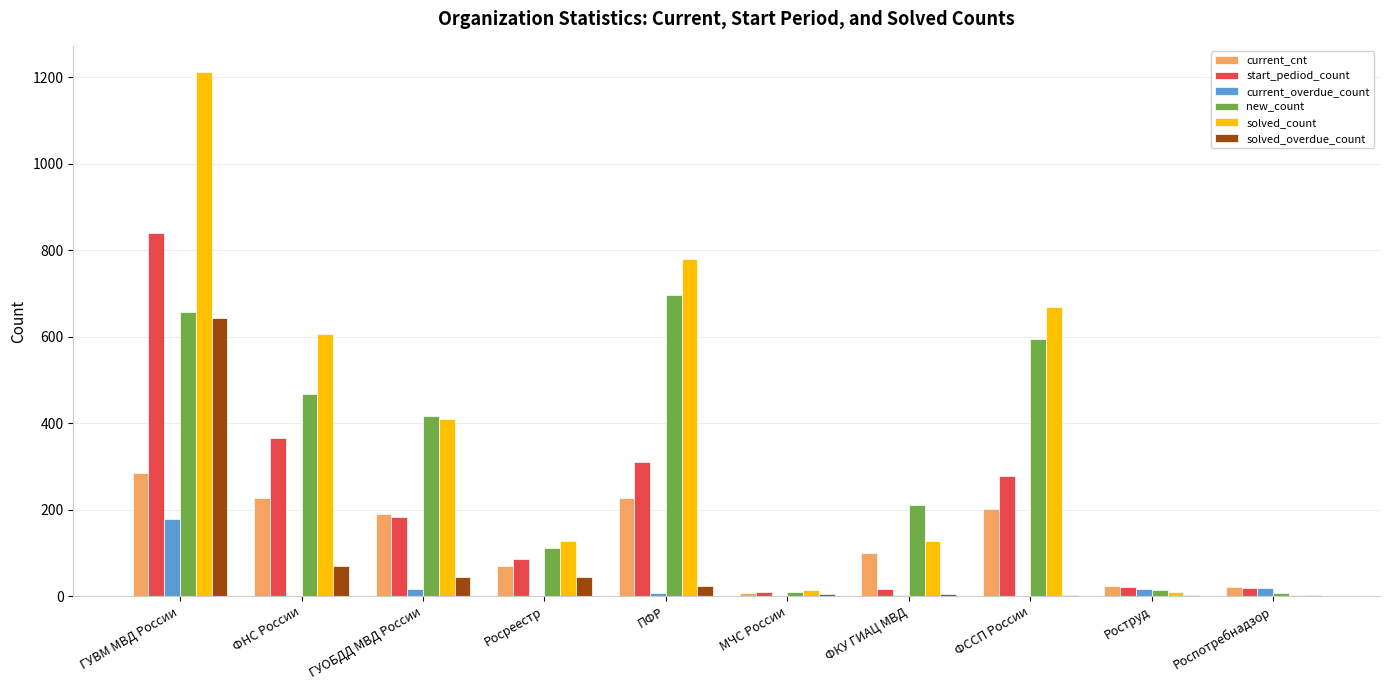

Between ФКУ ГИАЦ МВД and Роспотребнадзор, which series saw the biggest shift?

new_count